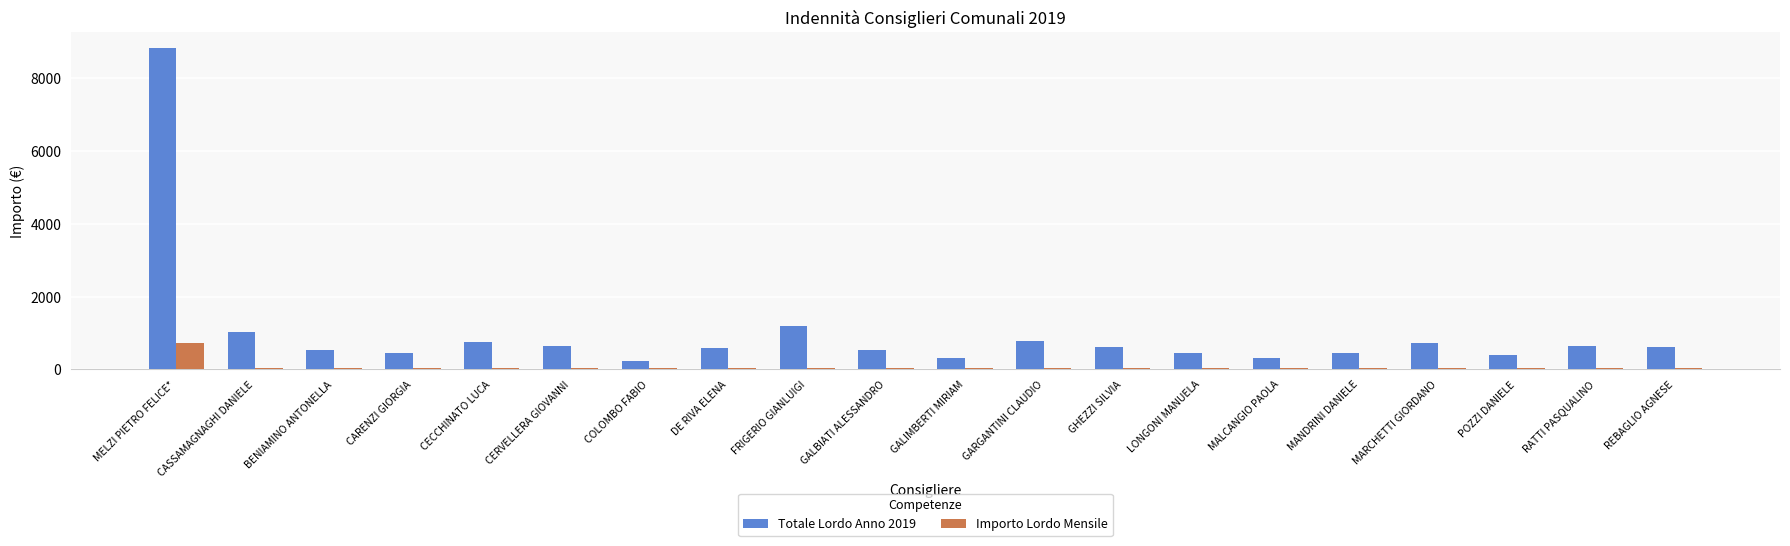

Rank the series by their maximum value, from lowest to highest.

Importo Lordo Mensile, Totale Lordo Anno 2019